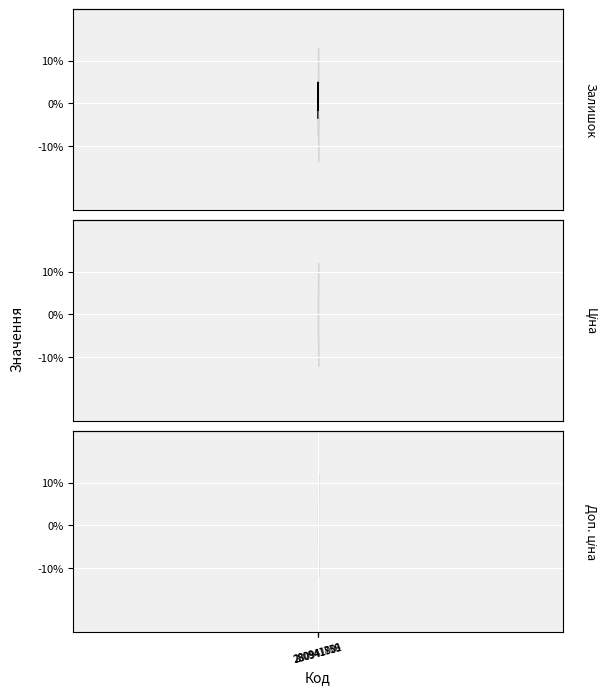

Which series has the widest spread of values?

Залишок line